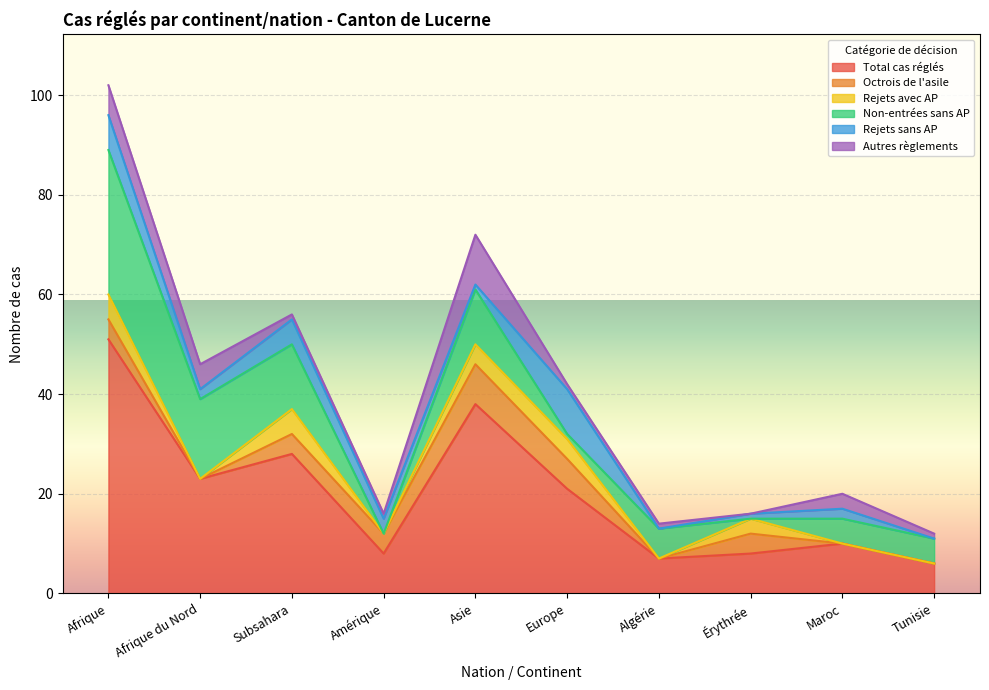

How many data points does each series have?

10